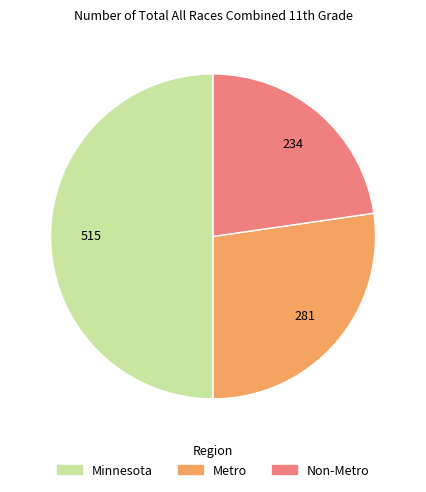

Rank the categories by value from highest to lowest.

Minnesota, Metro, Non-Metro